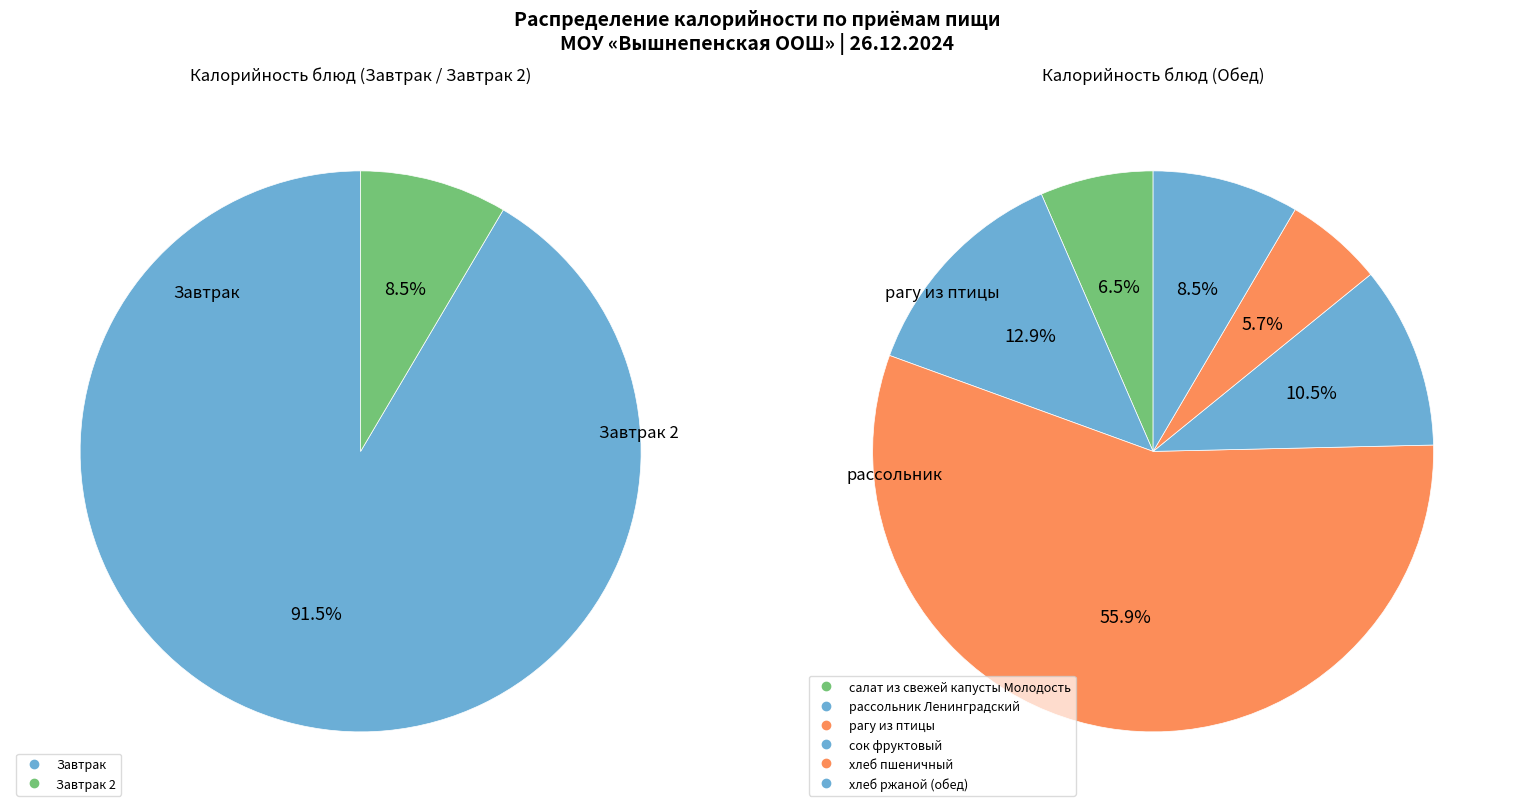

What is the largest slice in the pie chart?

рагу из птицы